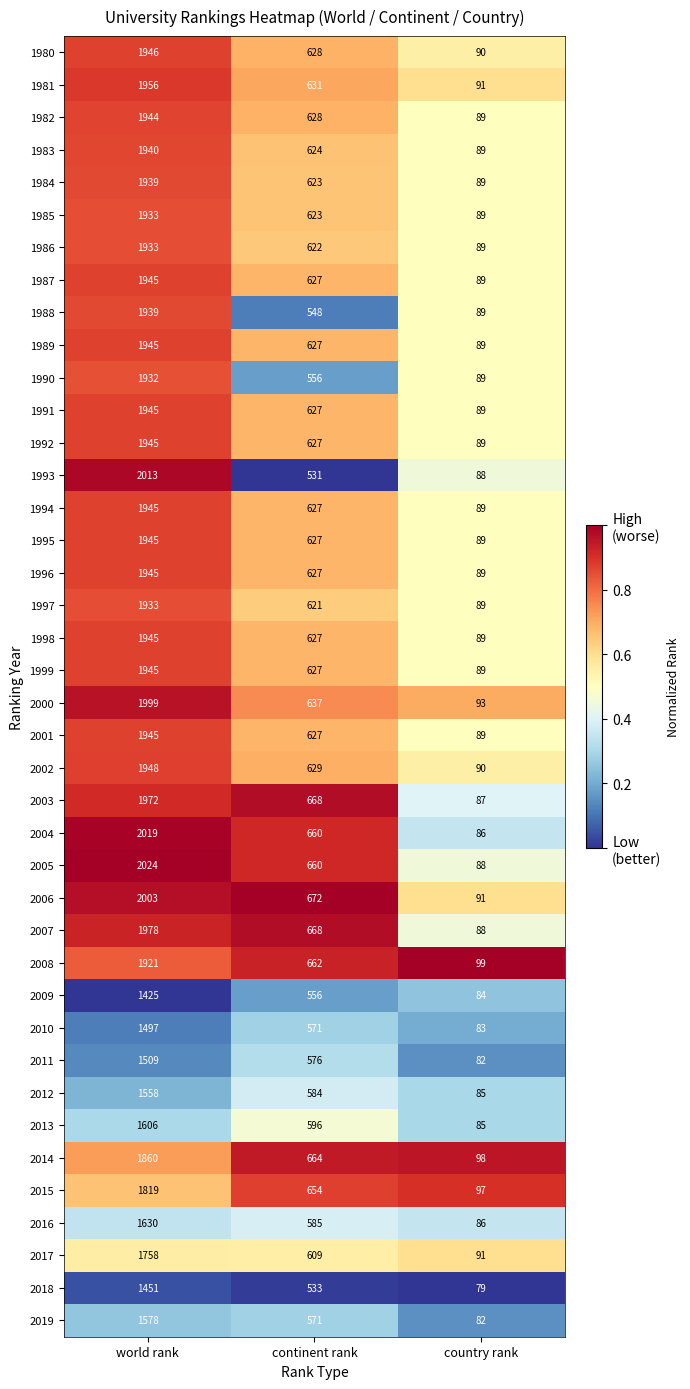

How many data points in 1993 are less than 531?

1